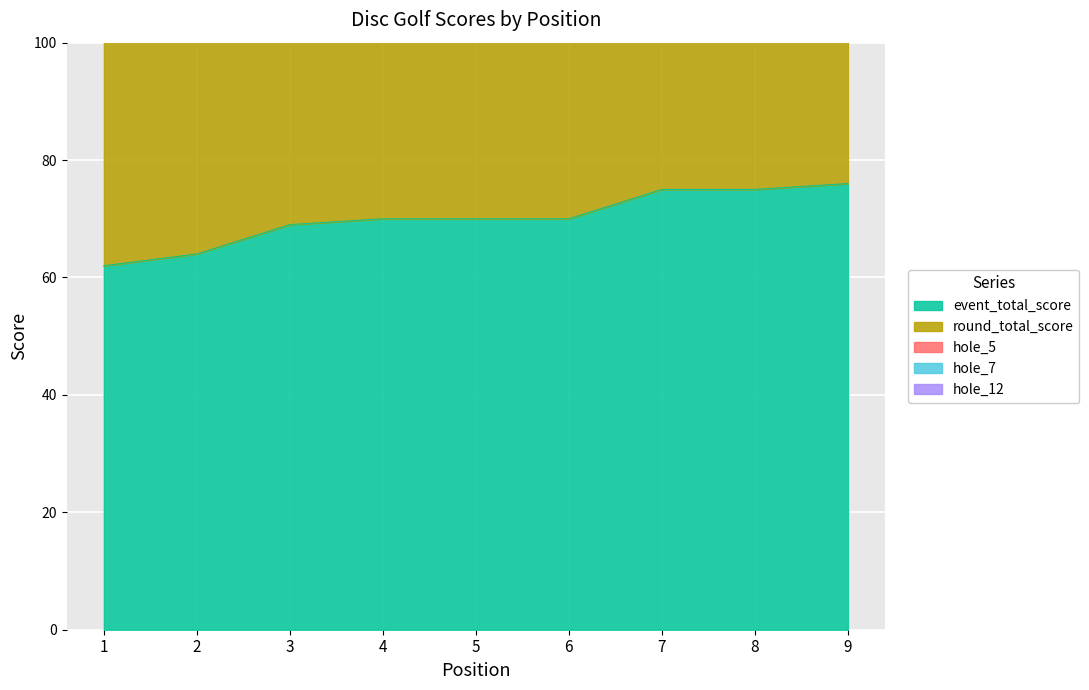

True or false: hole_5 and hole_7 intersect in this chart.

False